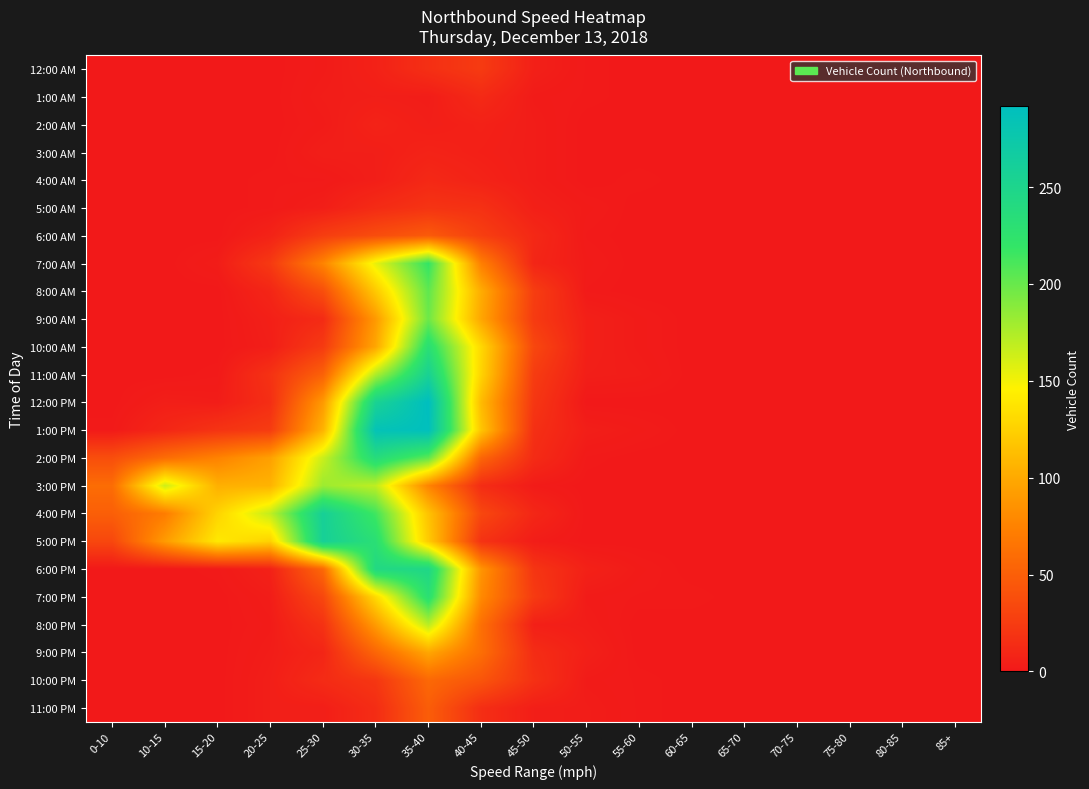

List the series in order of their peak value, lowest first.

2:00 AM, 3:00 AM, 4:00 AM, 1:00 AM, 5:00 AM, 12:00 AM, 6:00 AM, 11:00 PM, 10:00 PM, 9:00 PM, 8:00 PM, 3:00 PM, 9:00 AM, 8:00 AM, 7:00 AM, 7:00 PM, 10:00 AM, 2:00 PM, 6:00 PM, 11:00 AM, 4:00 PM, 5:00 PM, 1:00 PM, 12:00 PM